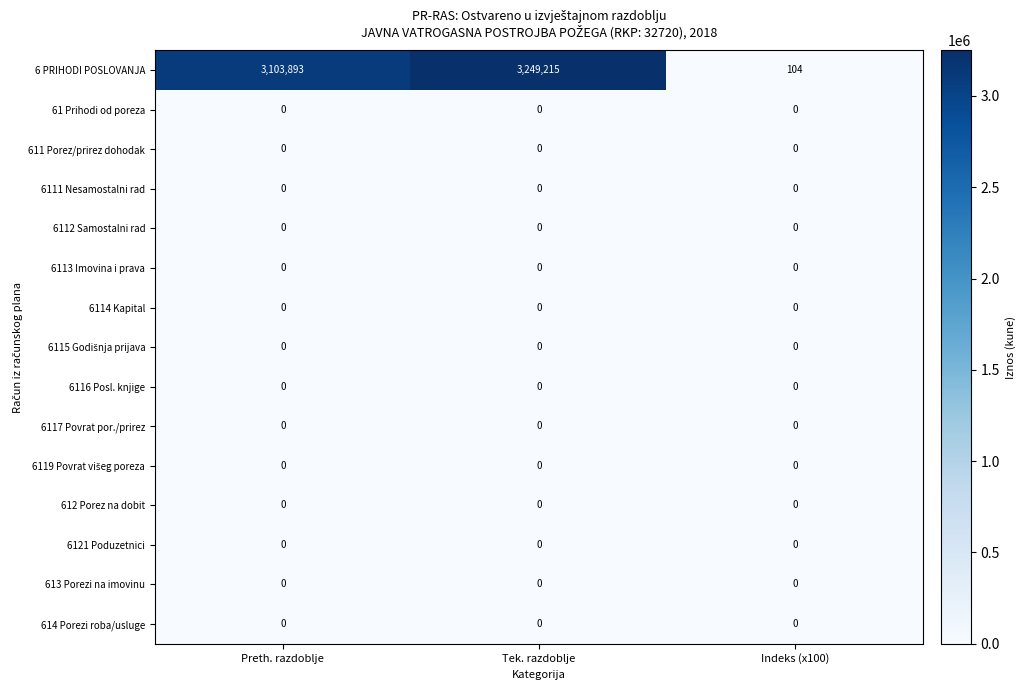

Count the number of data series in this chart.

15